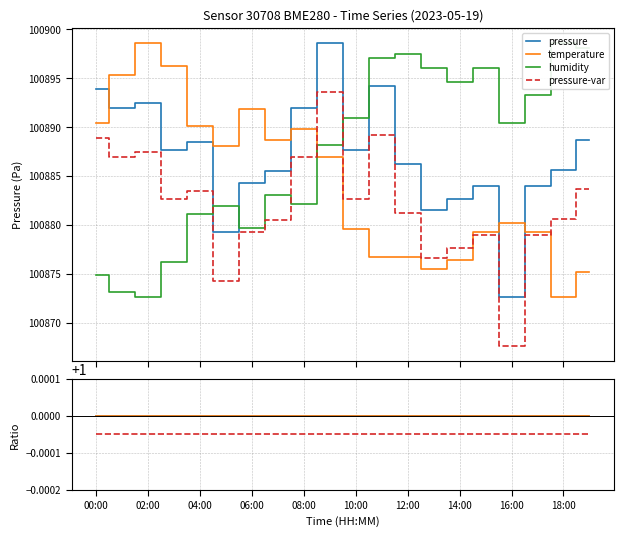

Is it true that pressure equals 1.0 at 13?

True